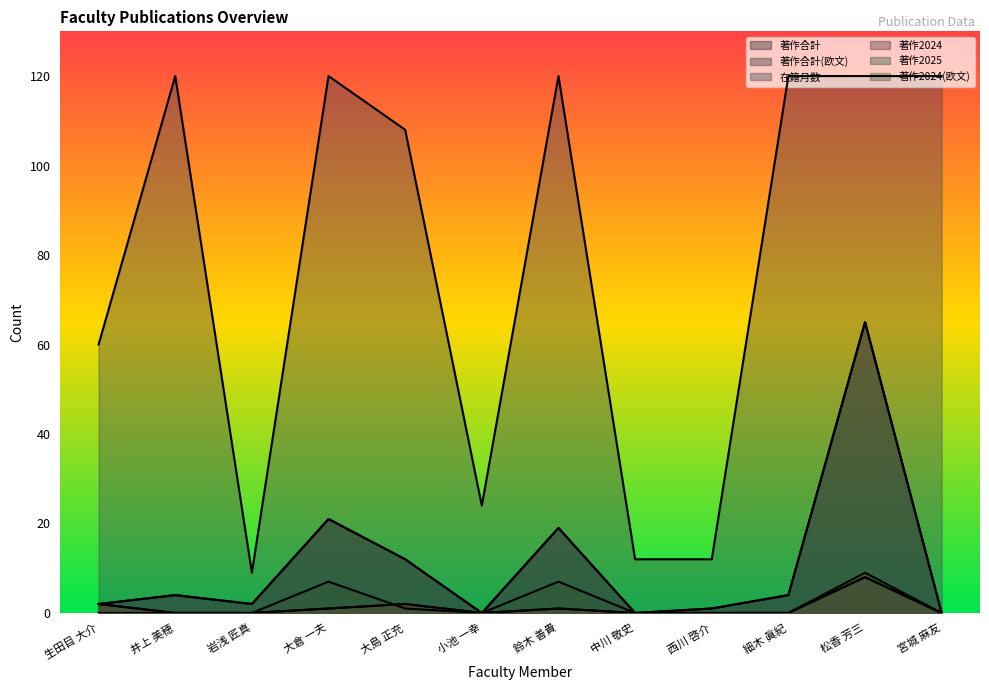

Between 岩浅 匠真 and 大倉 一夫, which is larger?

大倉 一夫